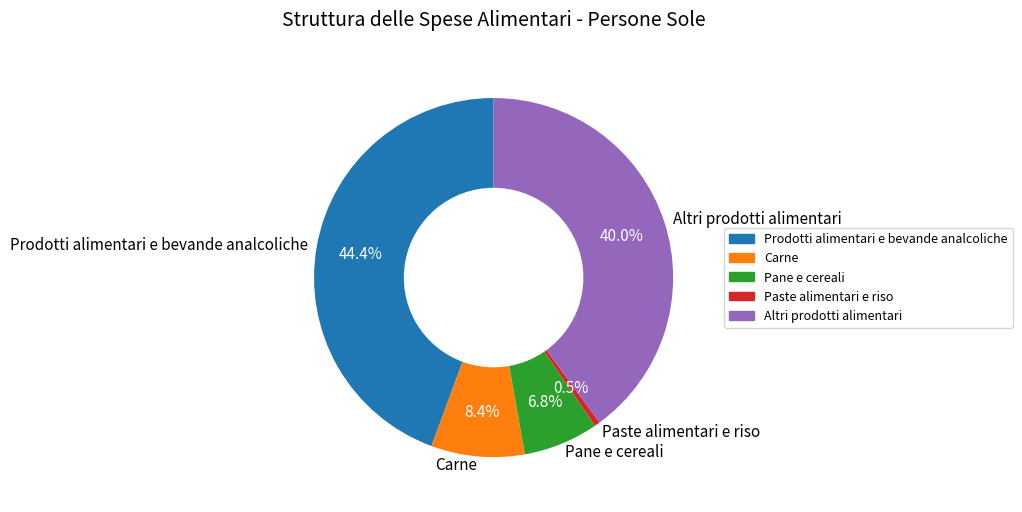

What is the largest slice in the pie chart?

Prodotti alimentari e bevande analcoliche